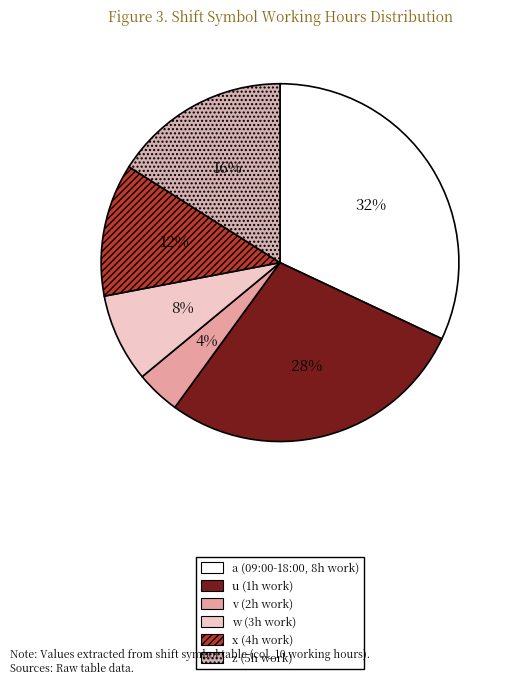

The z slice represents 25% of the pie. True or false?

False